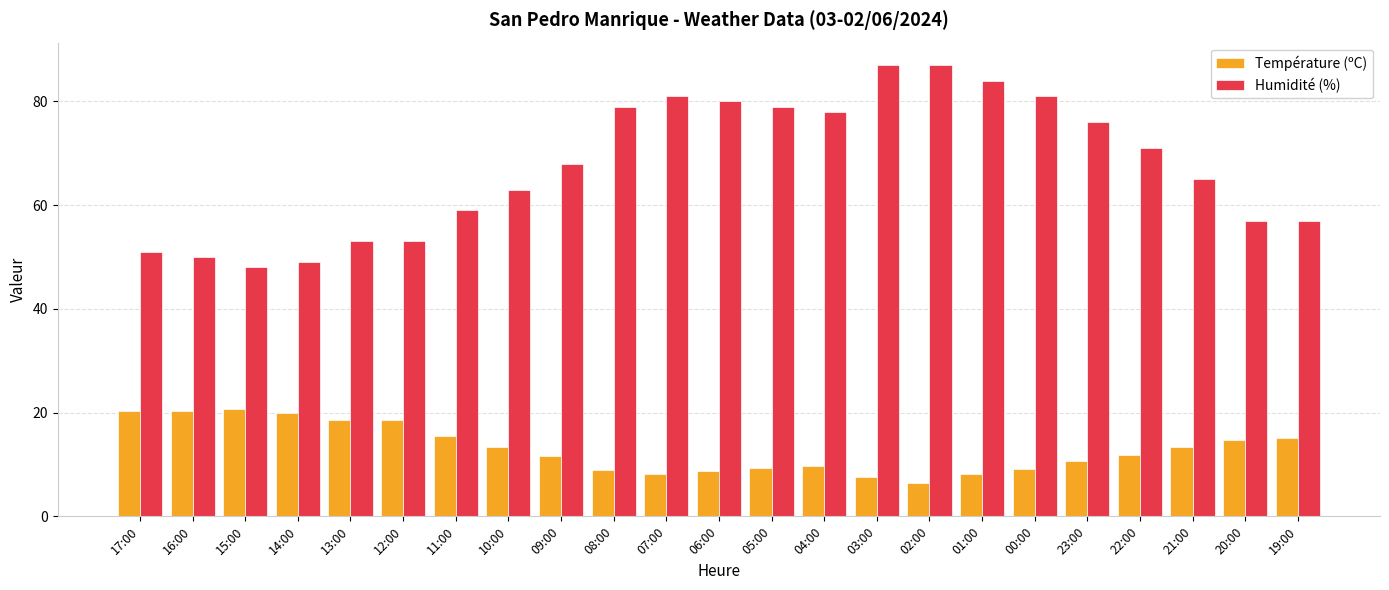

What are all the series names shown in the legend?

Température (ºC), Humidité (%)